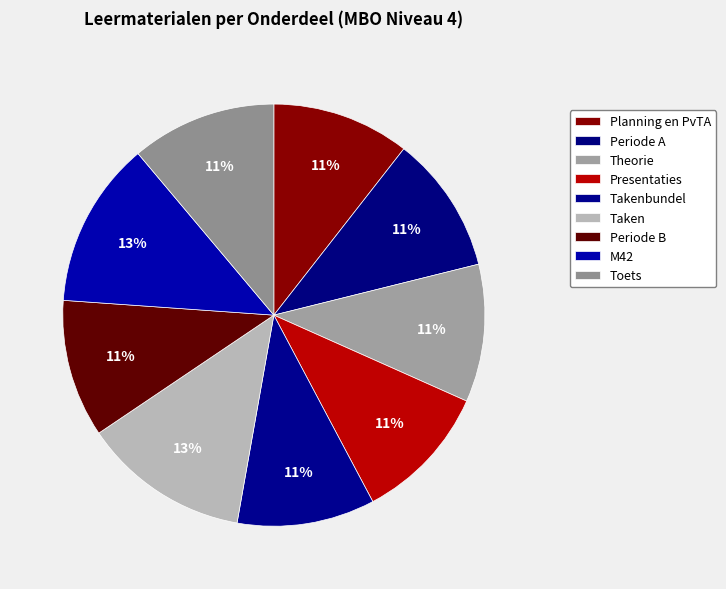

Approximately how many times larger is the value at Periode B compared to Theorie?

1.0